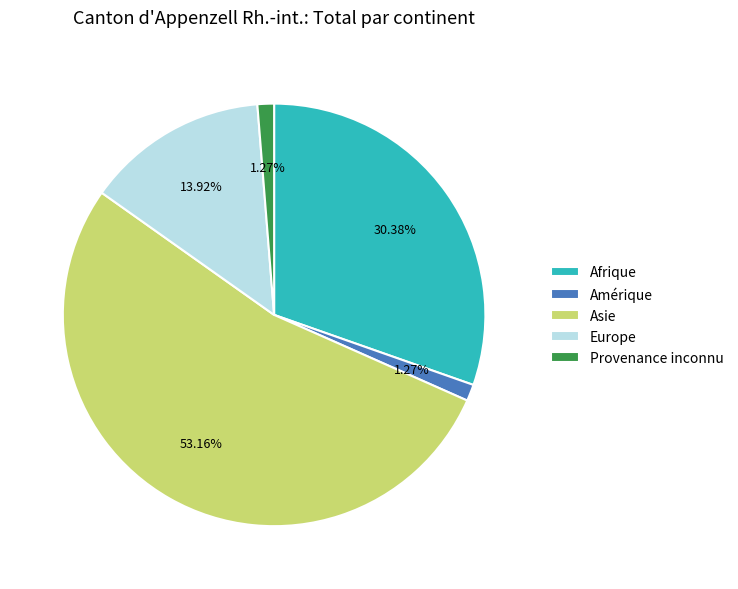

Which has a higher value, Afrique or Provenance inconnu?

Afrique